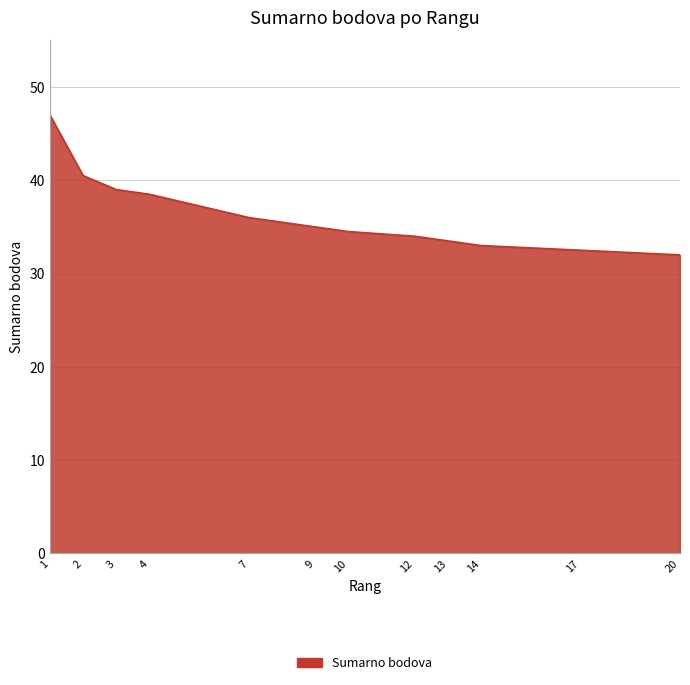

True or false: there are more than 1 points higher than both neighbors.

False